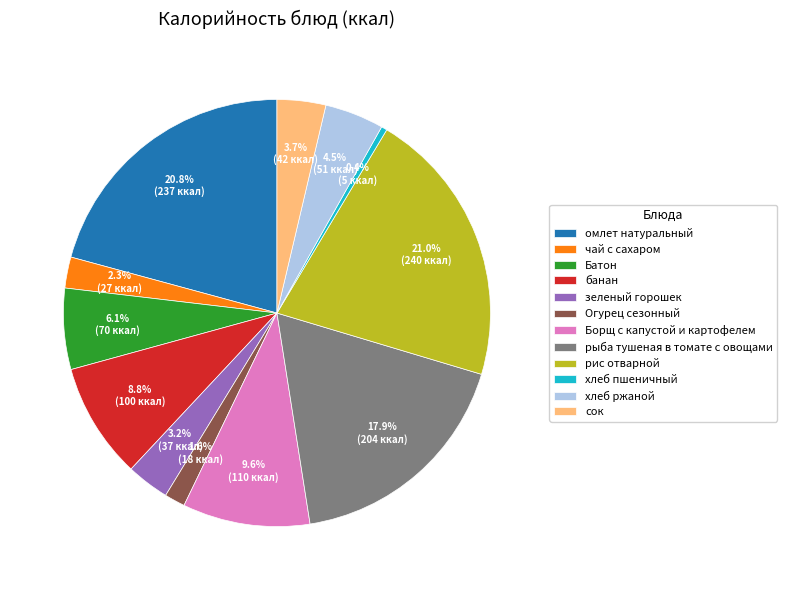

Does хлеб пшеничный represent more than half of the total?

No